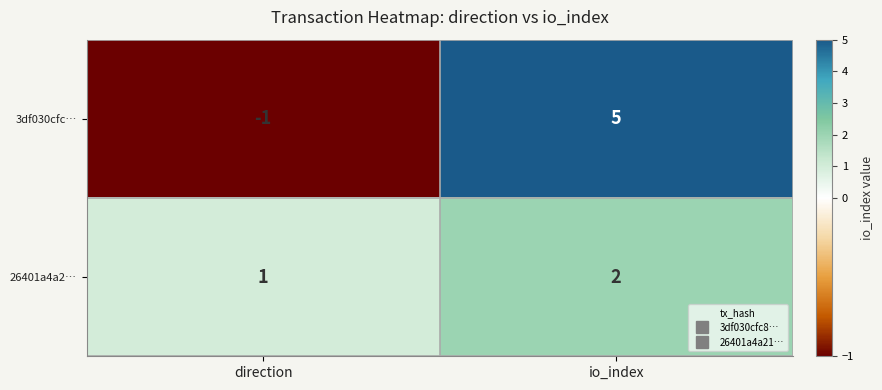

How many distinct data groups are displayed?

2